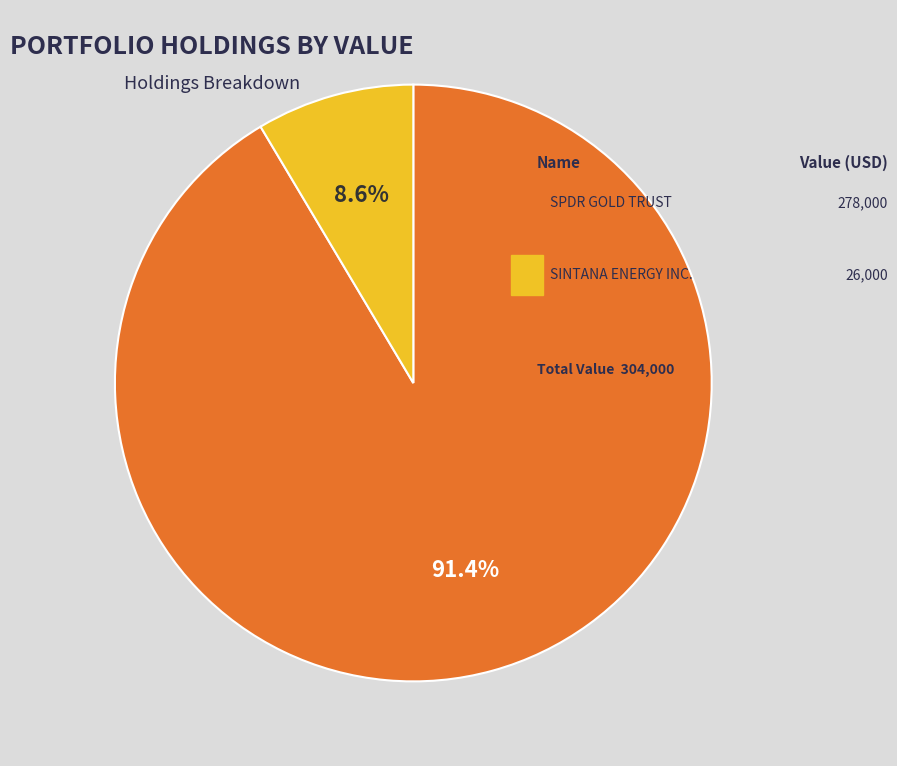

Is there a majority slice in this chart?

Yes